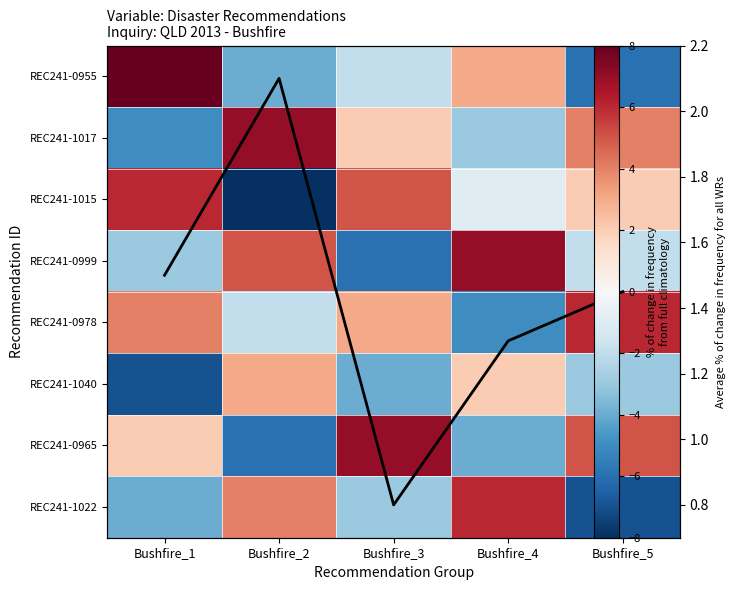

What is the difference between the maximum and minimum values in the REC241-0955 series?

14.0